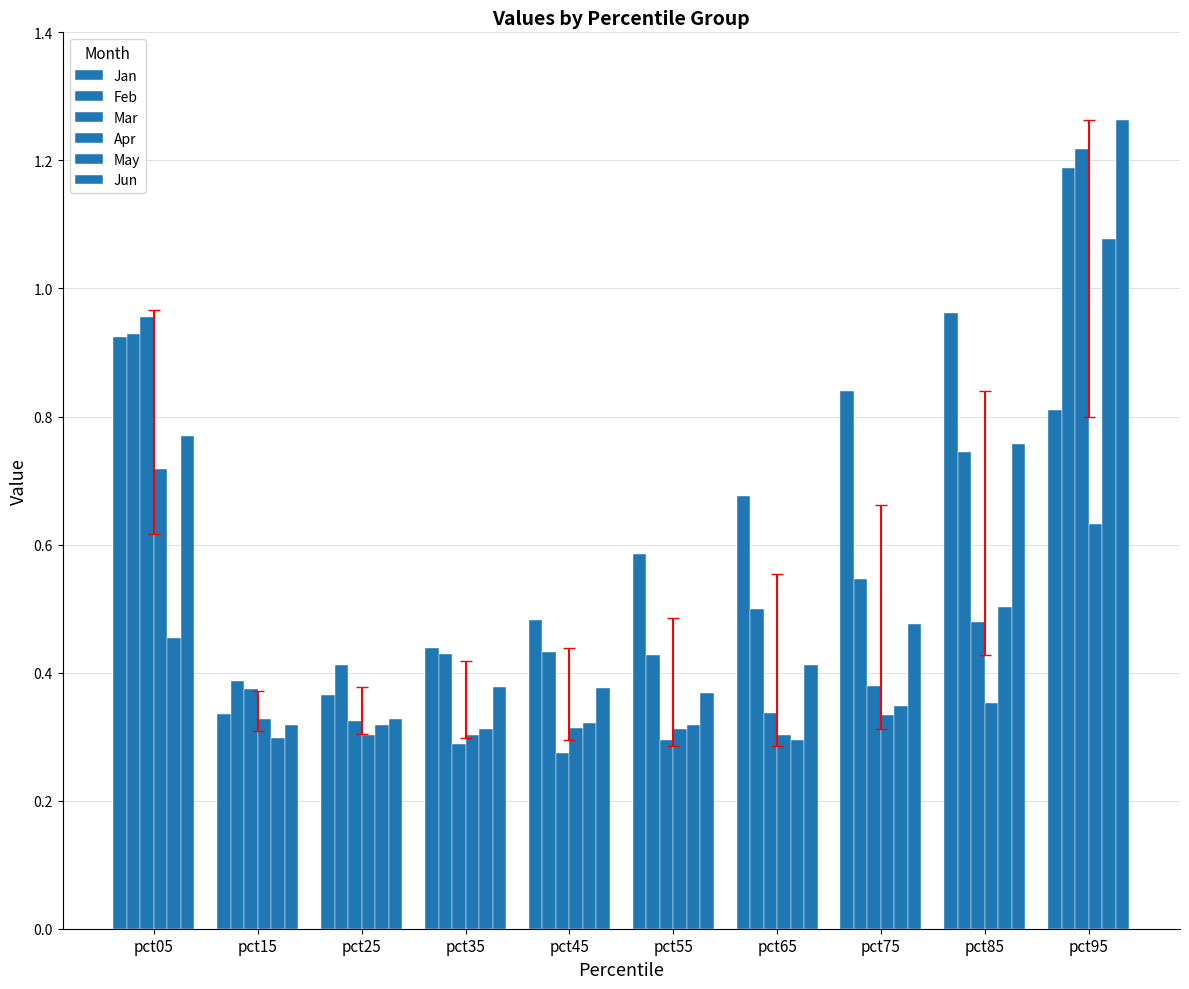

How many bars are there in total?

60